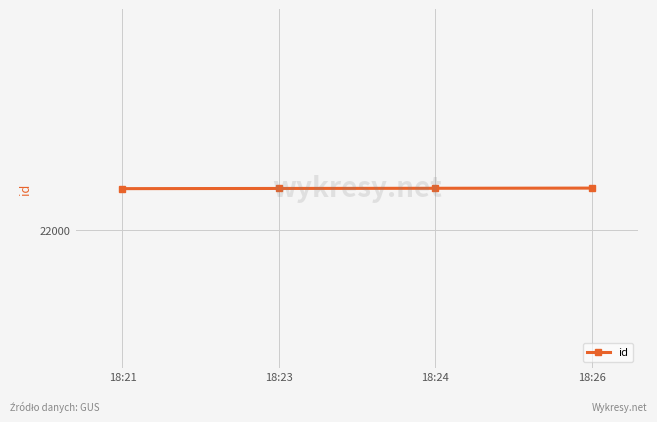

The value at 18:26 is 29320. True or false?

False